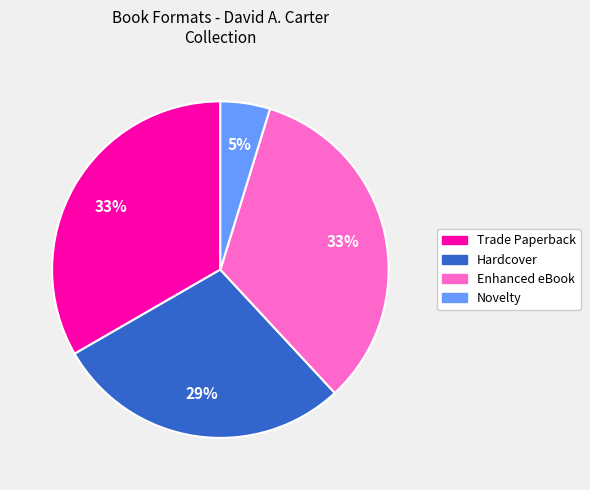

Does any single category account for the majority?

No